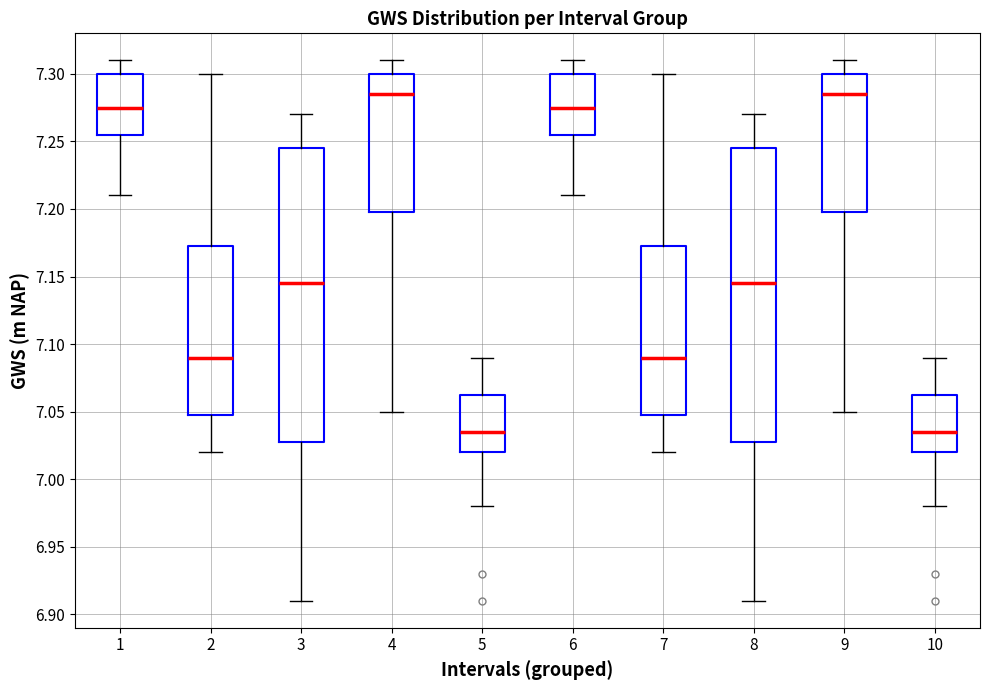

Reading left to right, transcribe this box plot: for each box, give where its median line is, the range the box spans, and where its two whiskers end, as read against the y-axis. The values are not printed on the chart, so give them approximately, as read against the axis.

1: median 7.275, box 7.255 to 7.300, whiskers 7.210 to 7.310
2: median 7.090, box 7.050 to 7.175, whiskers 7.020 to 7.300
3: median 7.145, box 7.030 to 7.245, whiskers 6.910 to 7.270
4: median 7.285, box 7.200 to 7.300, whiskers 7.050 to 7.310
5: median 7.035, box 7.020 to 7.065, whiskers 6.980 to 7.090
6: median 7.275, box 7.255 to 7.300, whiskers 7.210 to 7.310
7: median 7.090, box 7.050 to 7.175, whiskers 7.020 to 7.300
8: median 7.145, box 7.030 to 7.245, whiskers 6.910 to 7.270
9: median 7.285, box 7.200 to 7.300, whiskers 7.050 to 7.310
10: median 7.035, box 7.020 to 7.065, whiskers 6.980 to 7.090